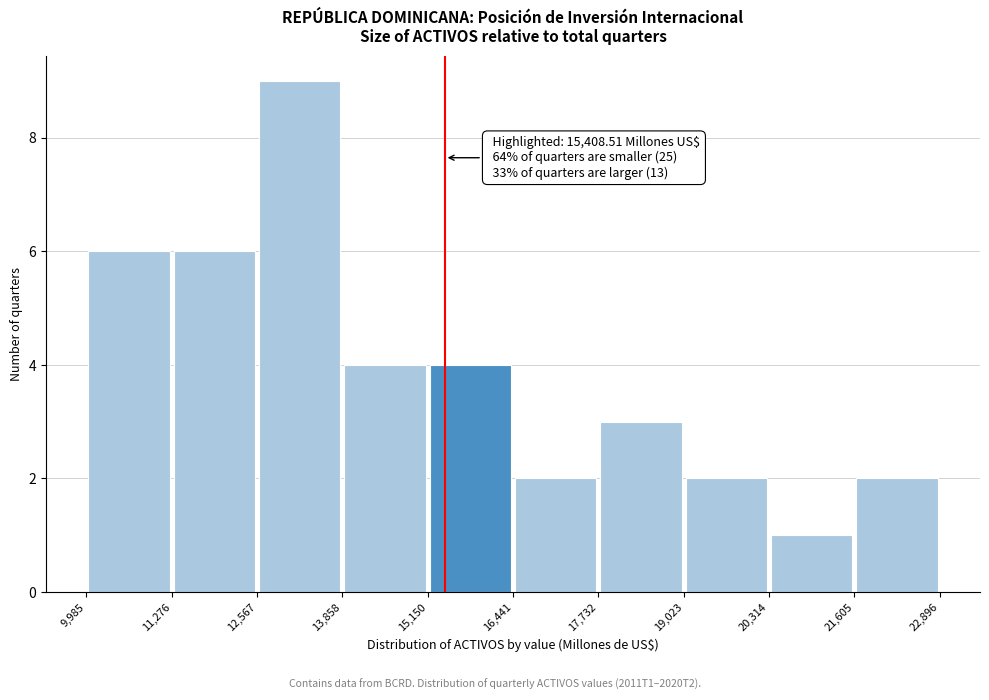

Over which range of the x-axis is the bar tallest?

12,567 to 13,858